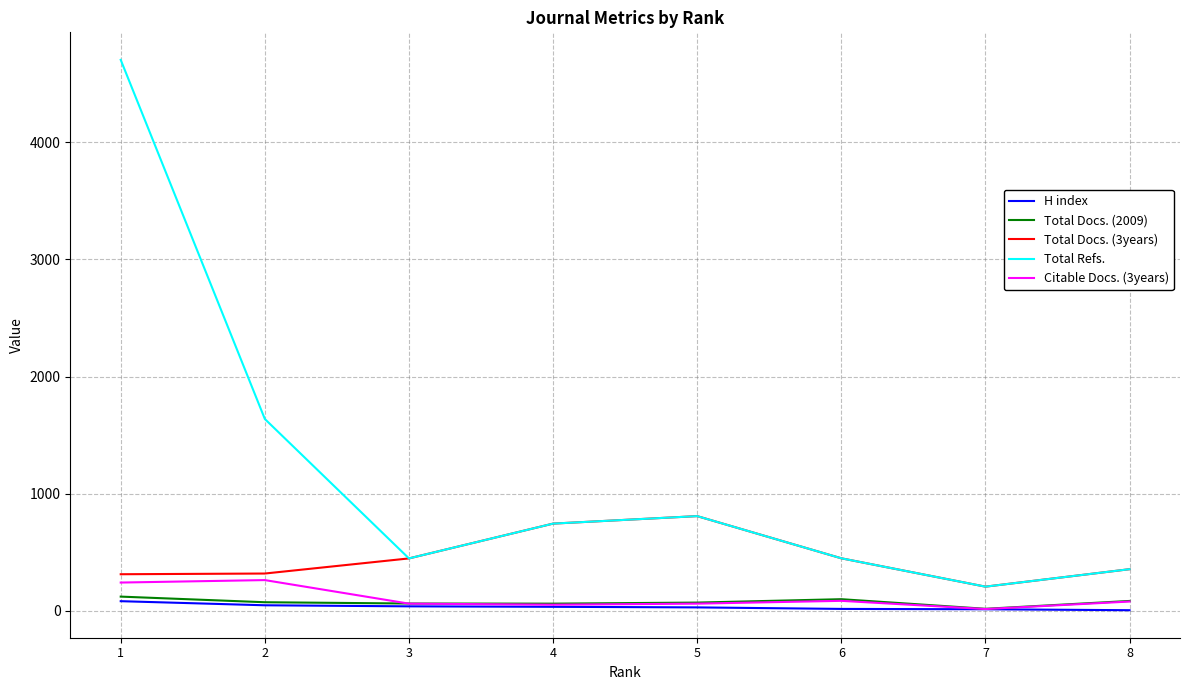

Which series has the largest range (max minus min)?

Total Refs.